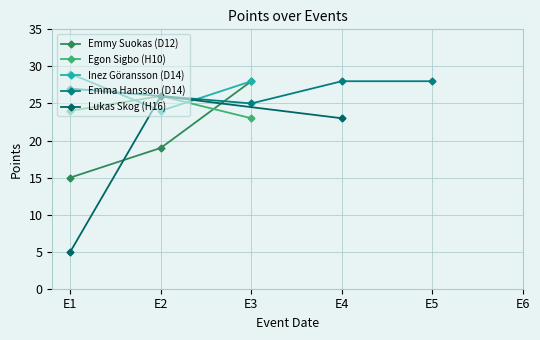

At which label does Emmy Suokas (D12) reach its minimum?

E1